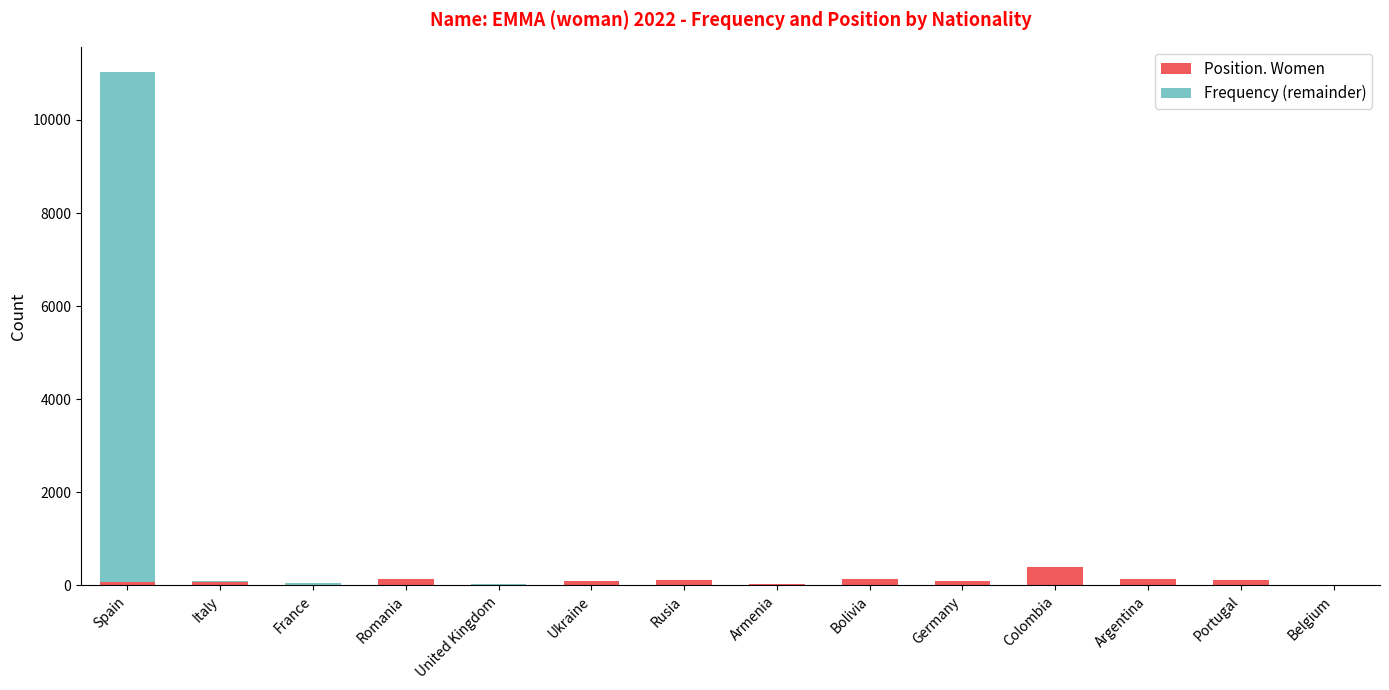

At which category is the sum across all series the highest?

Spain